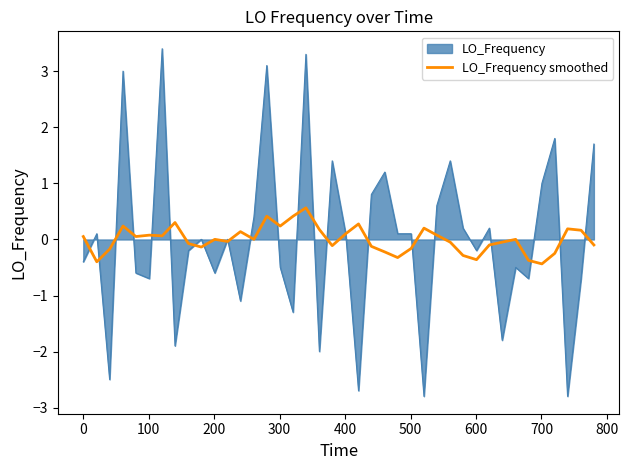

Does the chart display data point markers on the line(s)?

No